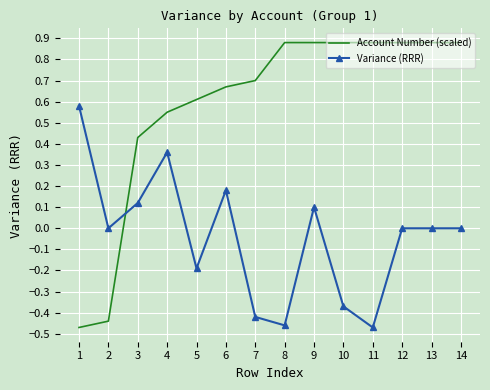

How many intersections are there between Variance (RRR) and Account Number (scaled)?

1